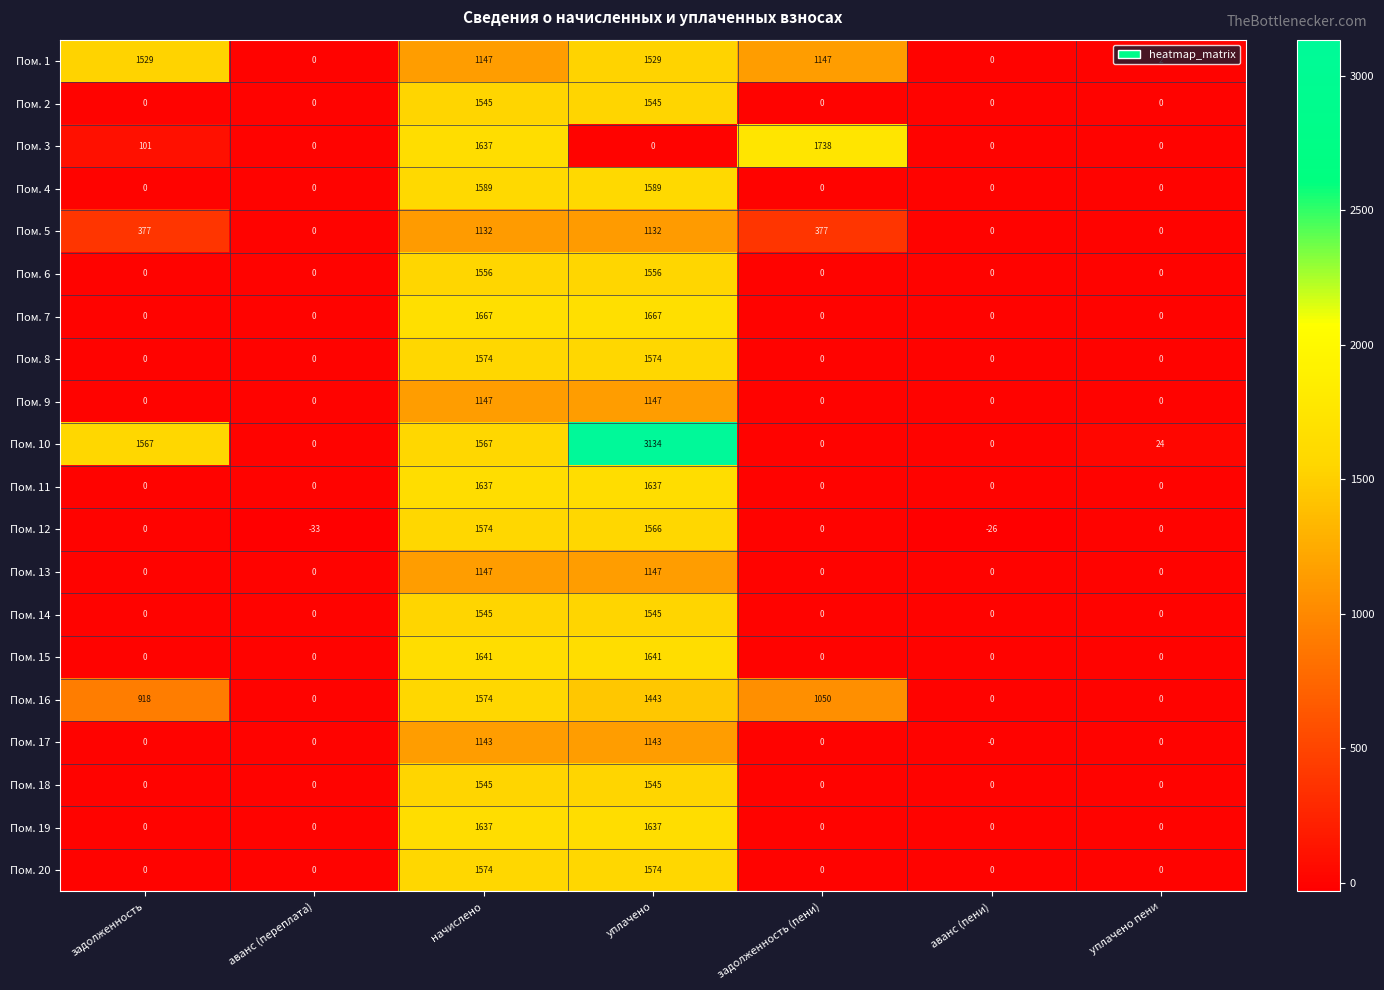

At which category does the chart reach its peak across all series?

уплачено